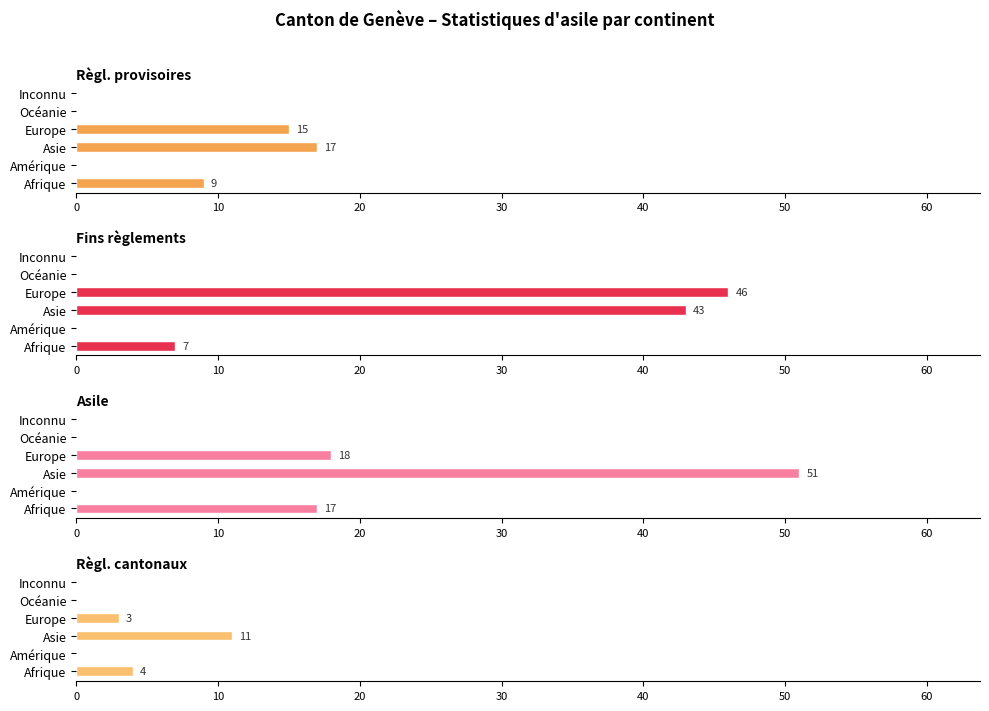

At how many categories does at least one series exceed 45?

2